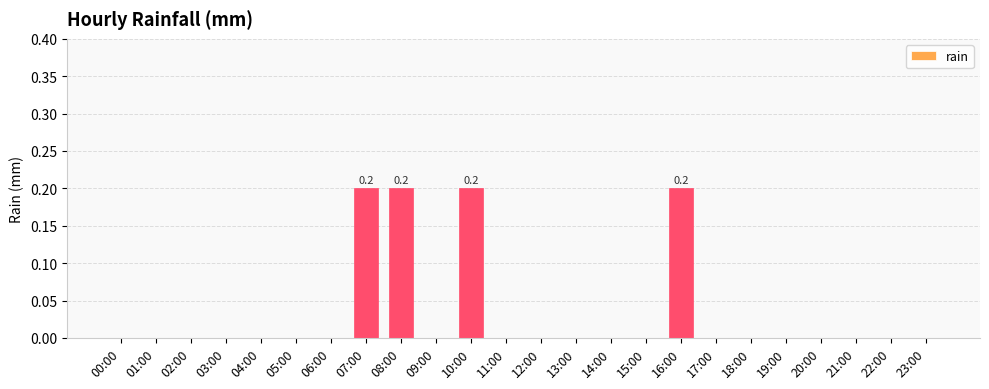

Are the bars grouped side by side (vs. stacked)?

No